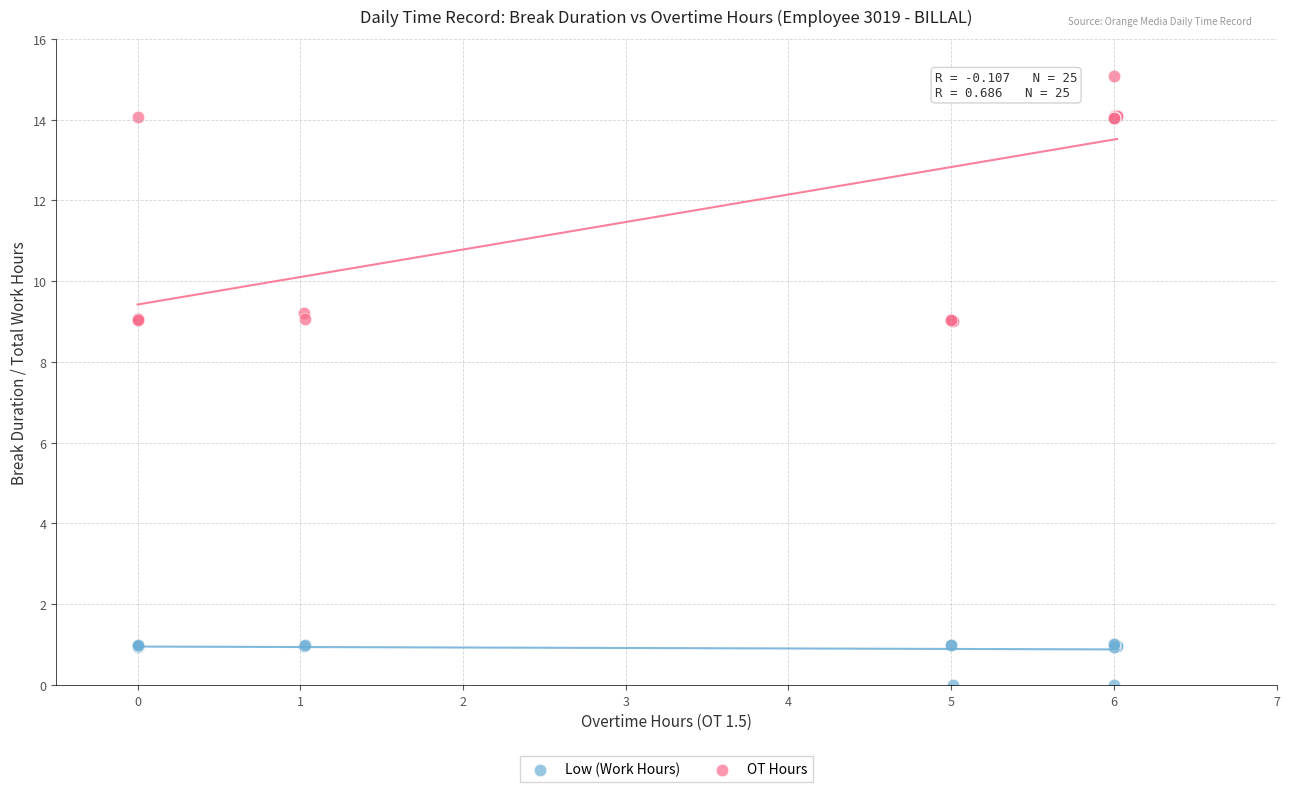

What is the X range (max minus min) for the scatter plot?

6.0